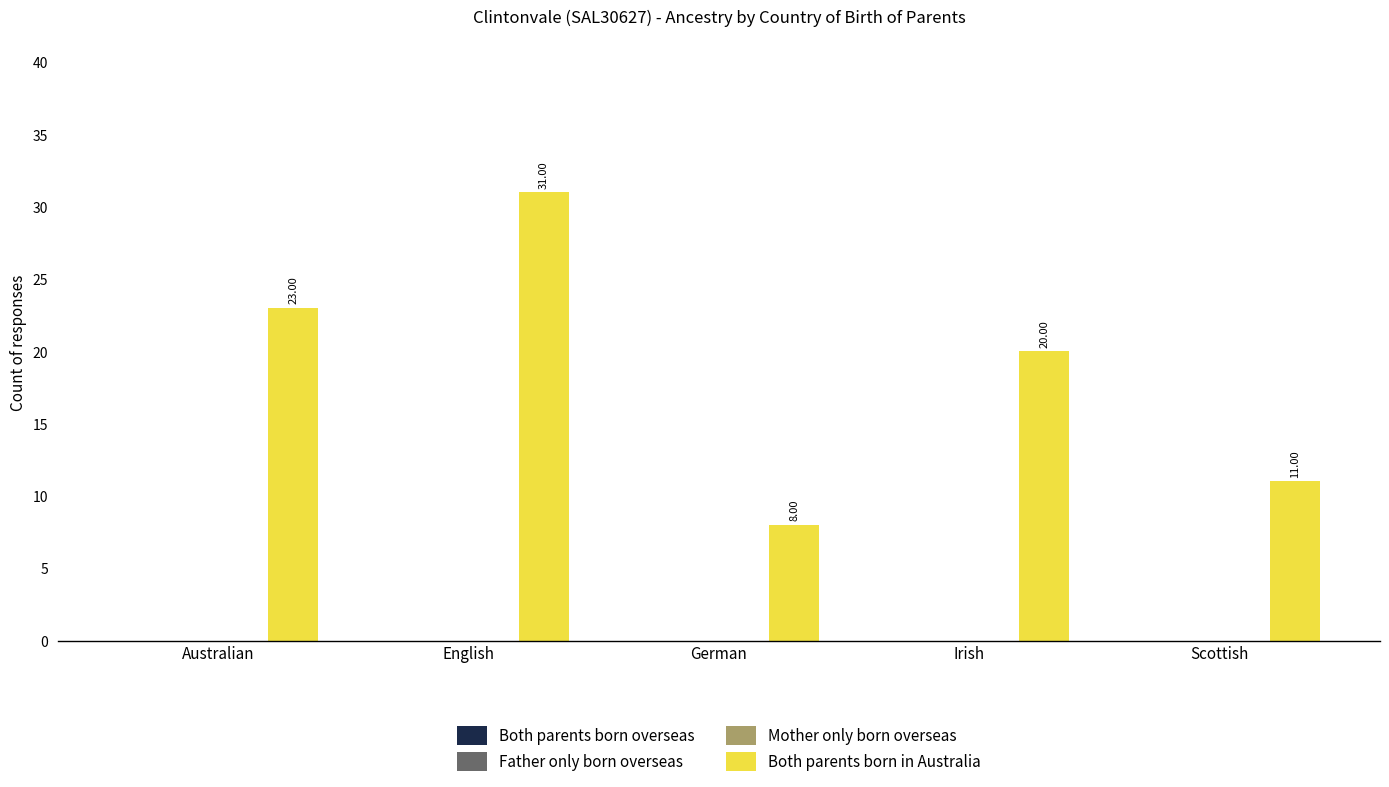

What is the average value?

19